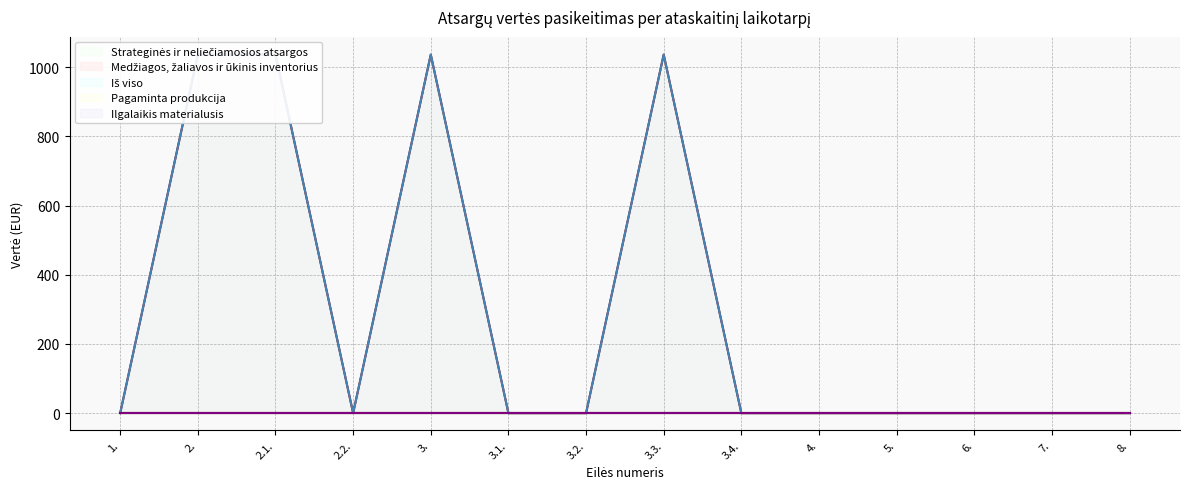

True or false: Ilgalaikis materialusis and Medžiagos, žaliavos ir ūkinis inventorius intersect in this chart.

False